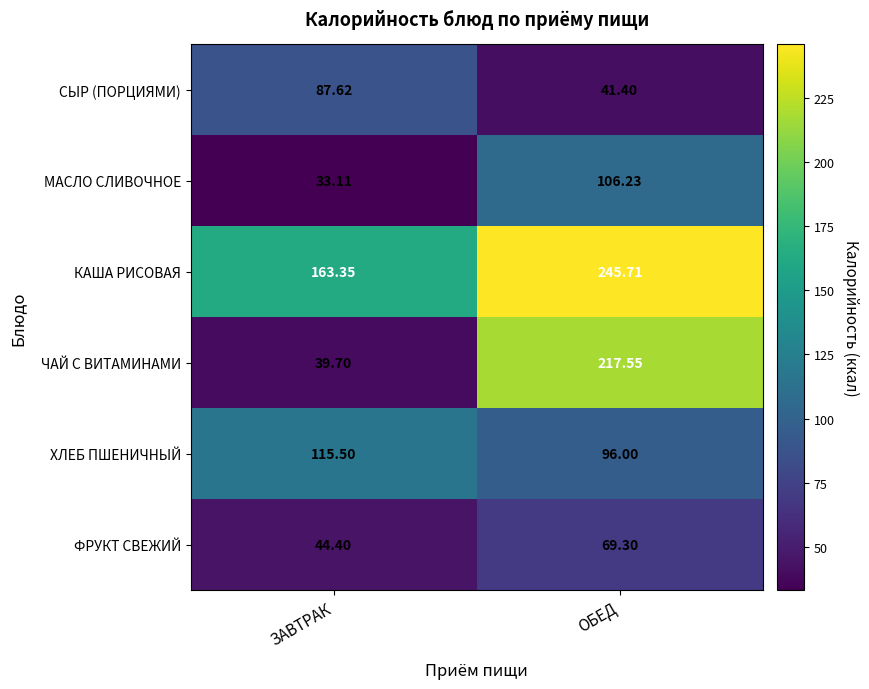

What is the total value across all series at ЗАВТРАК?

483.7